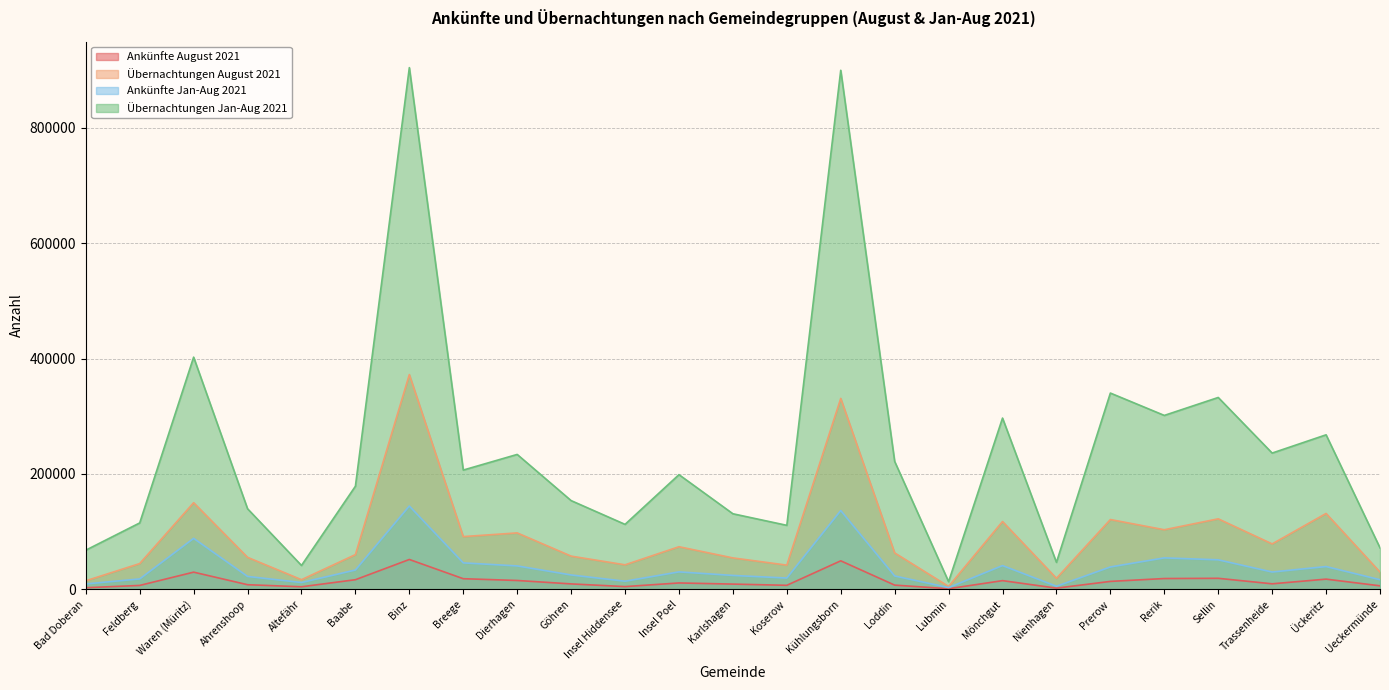

The Übernachtungen August 2021 series shows 34521 at Baabe. True or false?

False